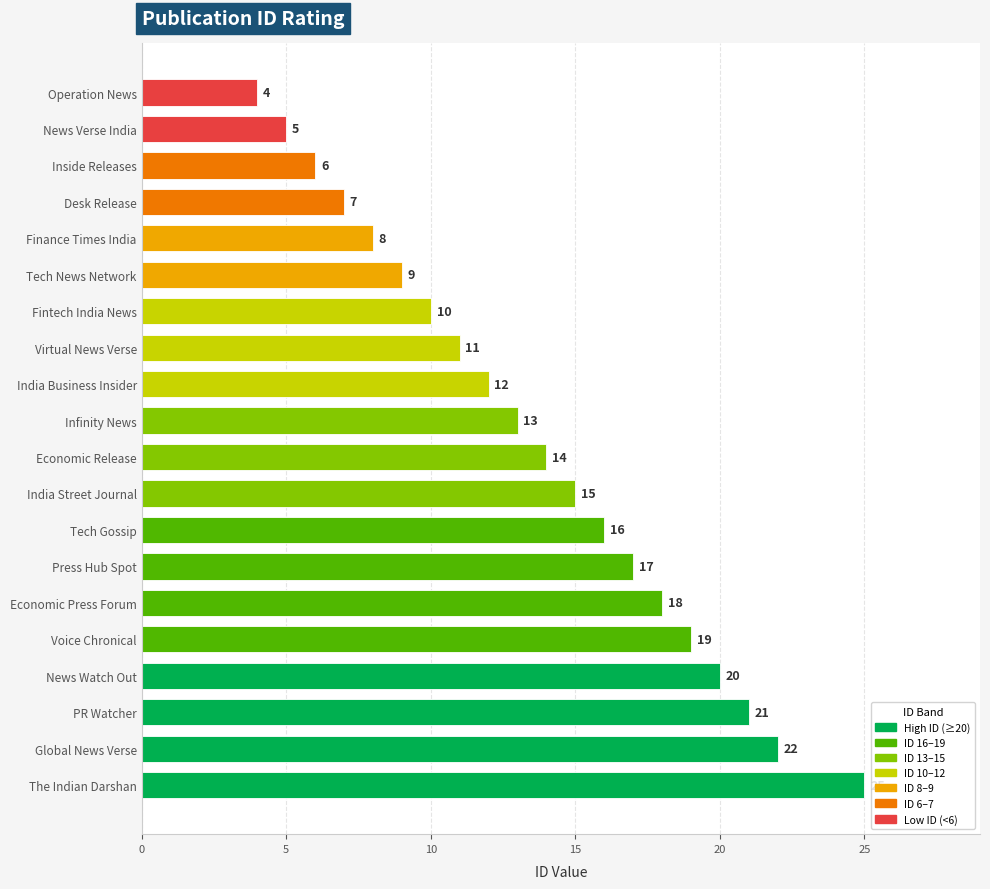

True or false: the data shows 6 at Virtual News Verse.

False